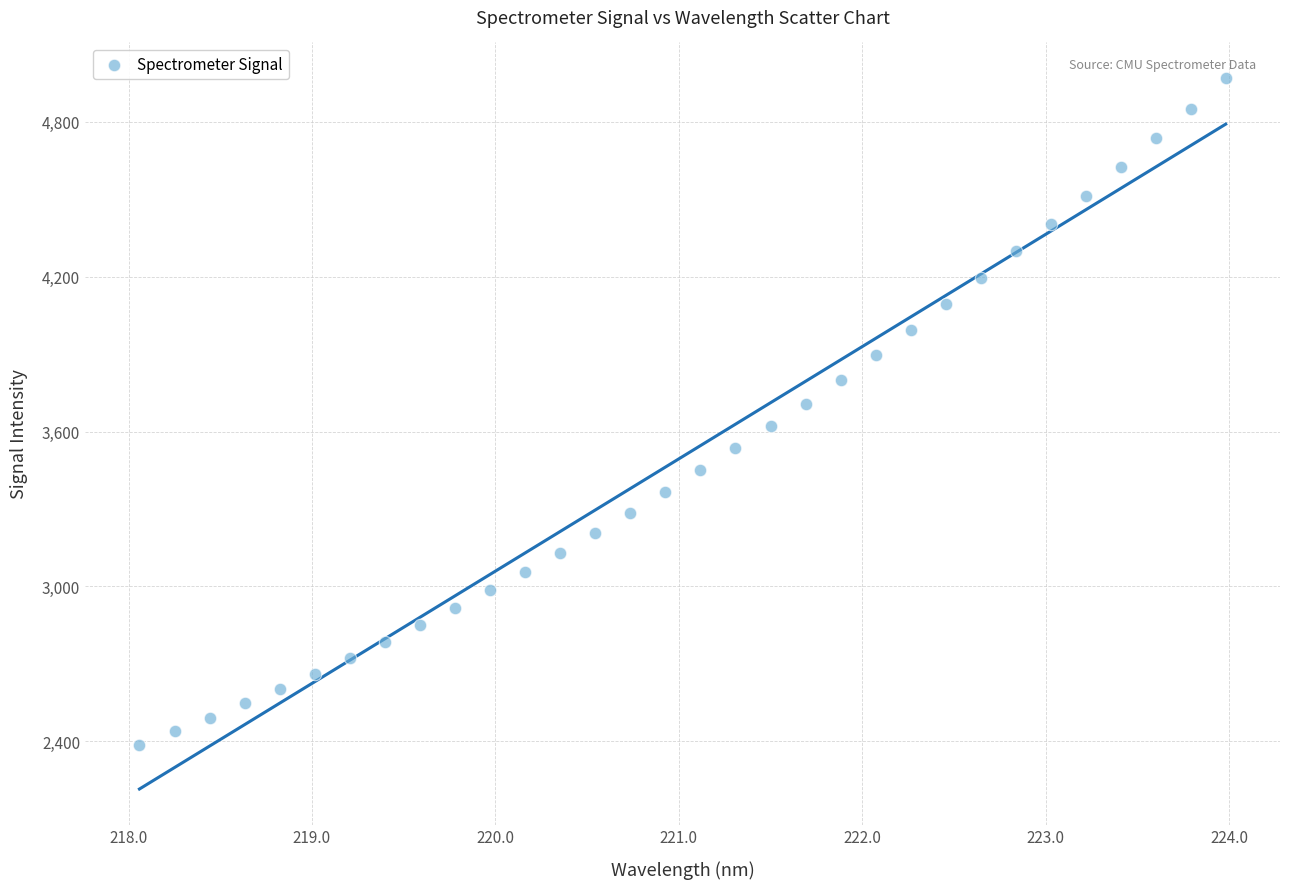

What is the range of X values (max minus min)?

5.9